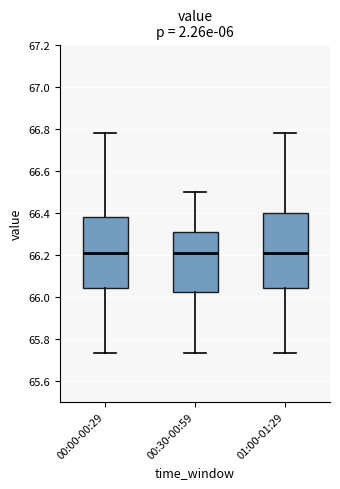

Reading left to right, transcribe this box plot: for each box, give where its median line is, the range the box spans, and where its two whiskers end, as read against the y-axis. The values are not printed on the chart, so give them approximately, as read against the axis.

00:00-00:29: median 66.22, box 66.04 to 66.38, whiskers 65.74 to 66.78
00:30-00:59: median 66.22, box 66.02 to 66.32, whiskers 65.74 to 66.50
01:00-01:29: median 66.22, box 66.04 to 66.40, whiskers 65.74 to 66.78